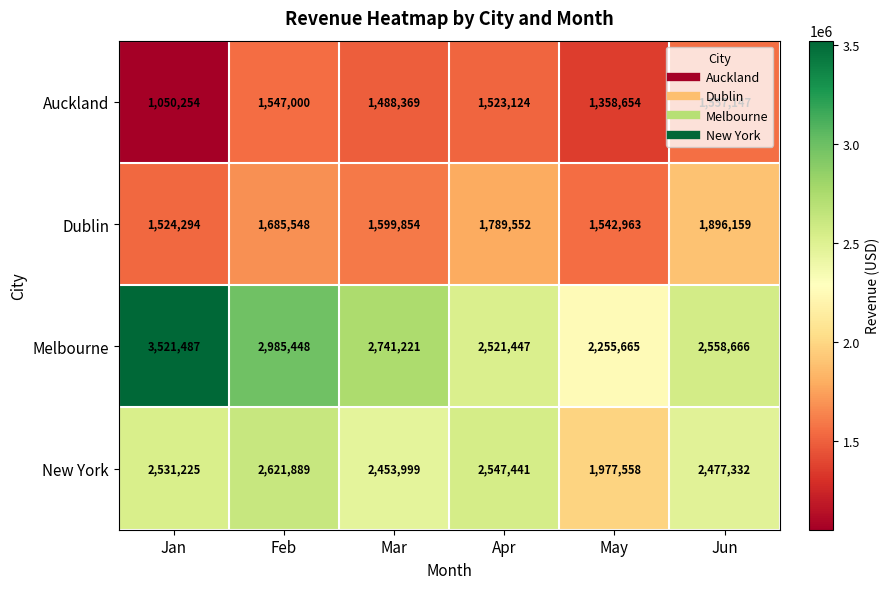

What is the difference between the second highest and minimum values in the New York series?

569883